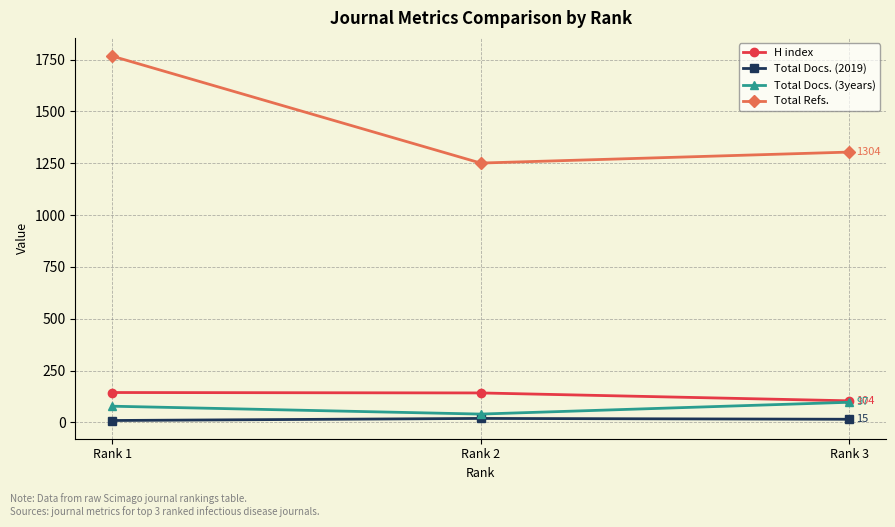

How many lines are shown in the chart?

4